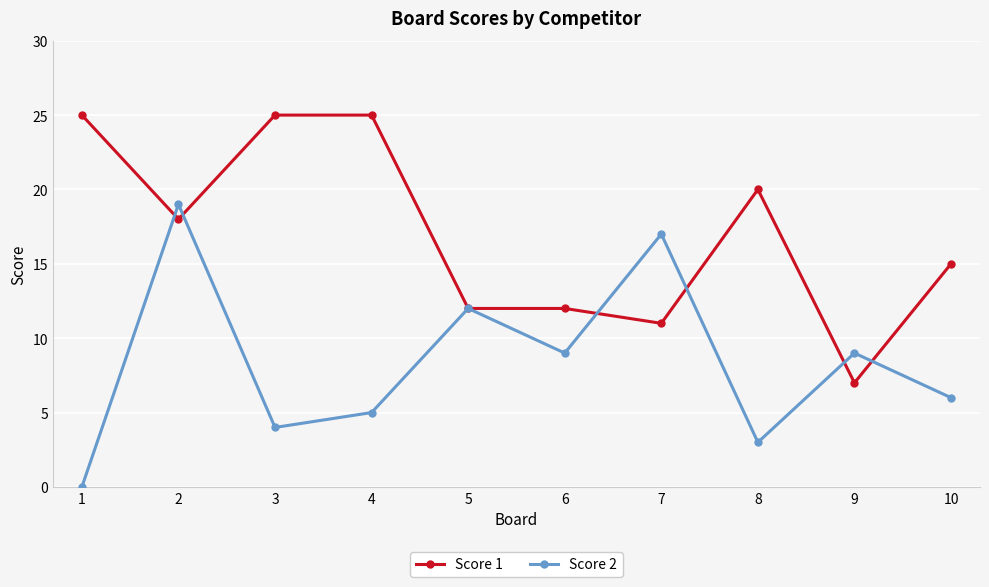

Rank the series by their maximum value, from lowest to highest.

Score 2, Score 1